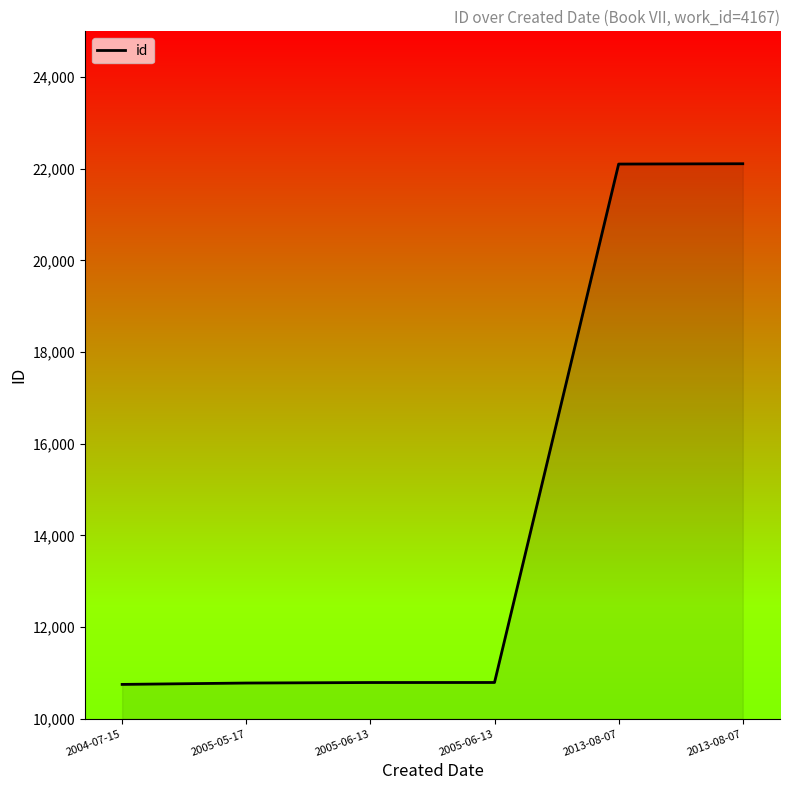

True or false: the data has more than 2 interior local peaks.

False